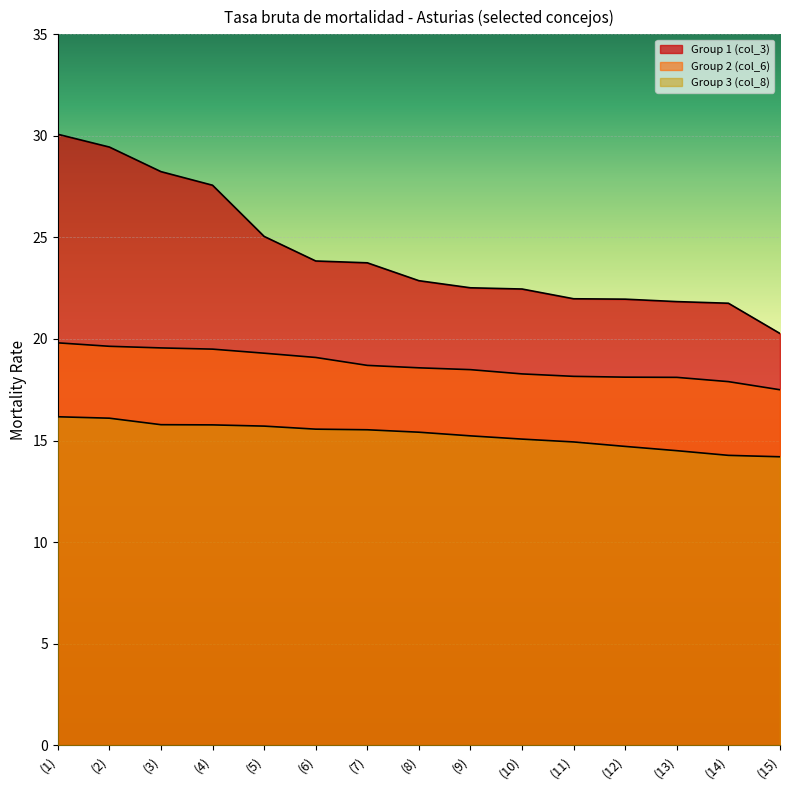

What is the label of the 11th point from the left?

(11)